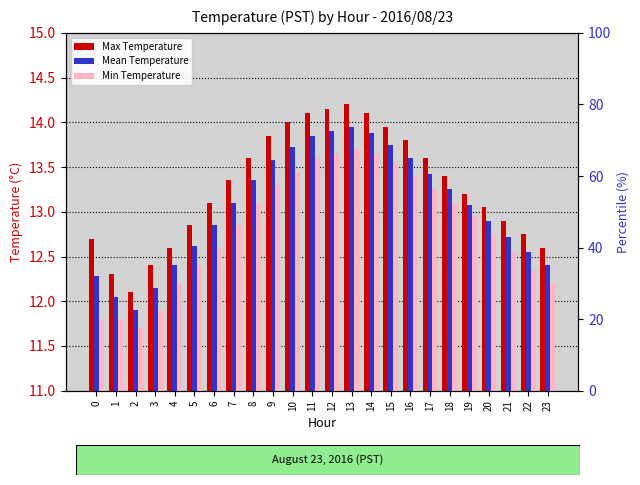

At which category is the sum across all series the highest?

13